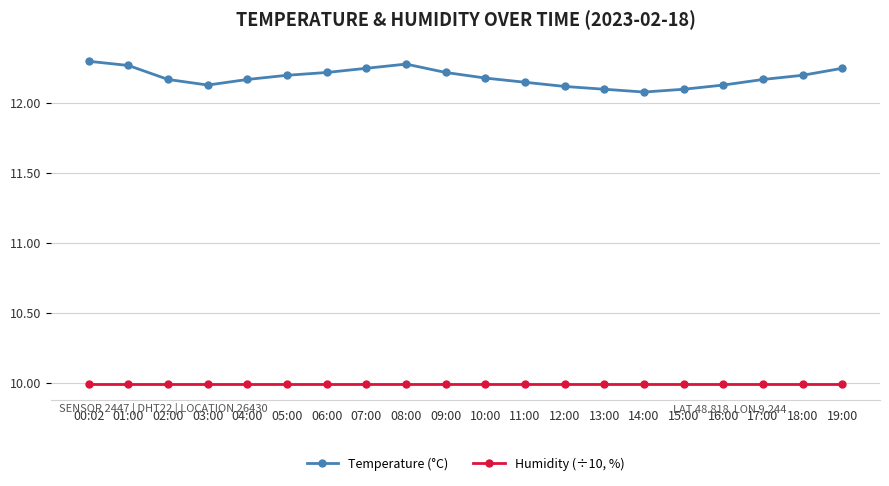

What is the sum of the Humidity (÷10, %) values at 12:00 and 17:00?

20.0